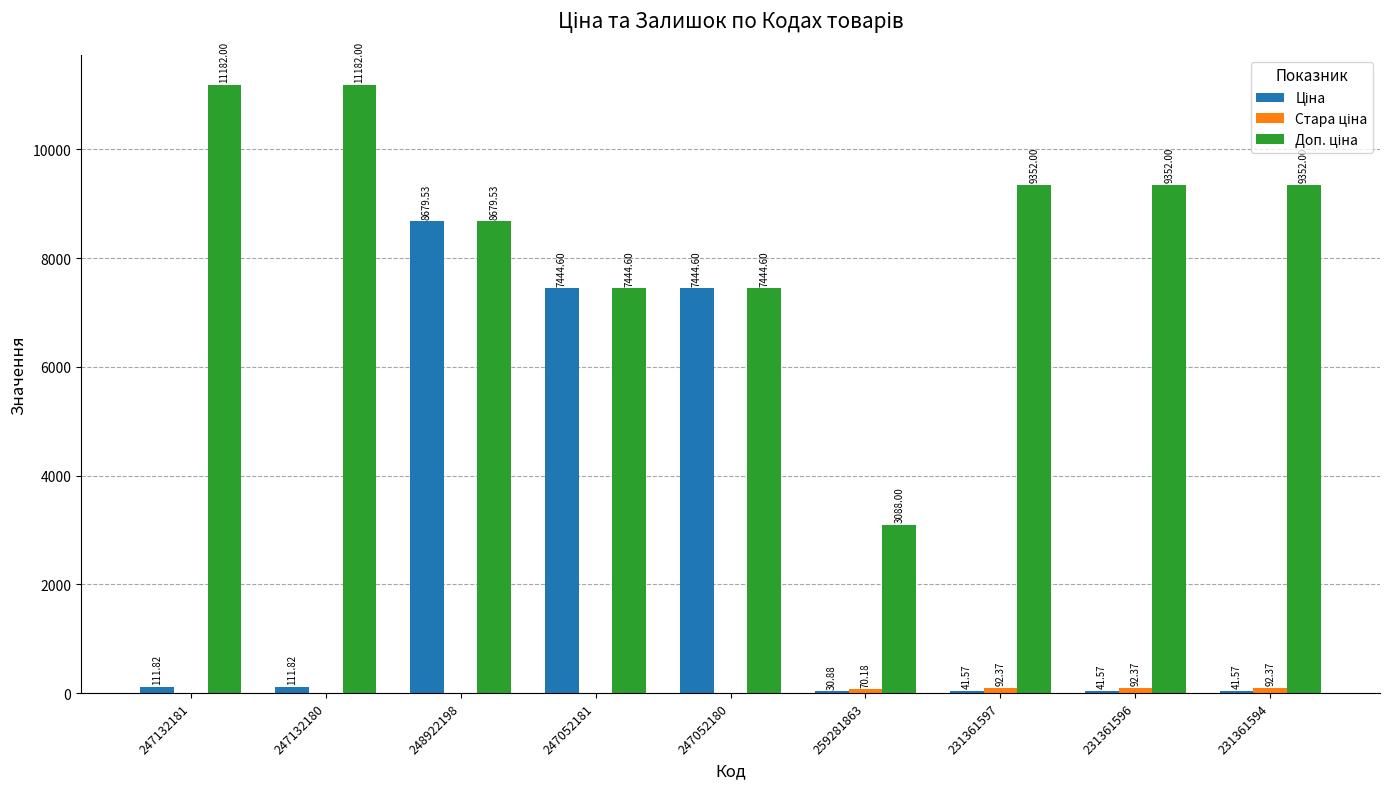

What is the total value across all series at 248922198?

17359.1